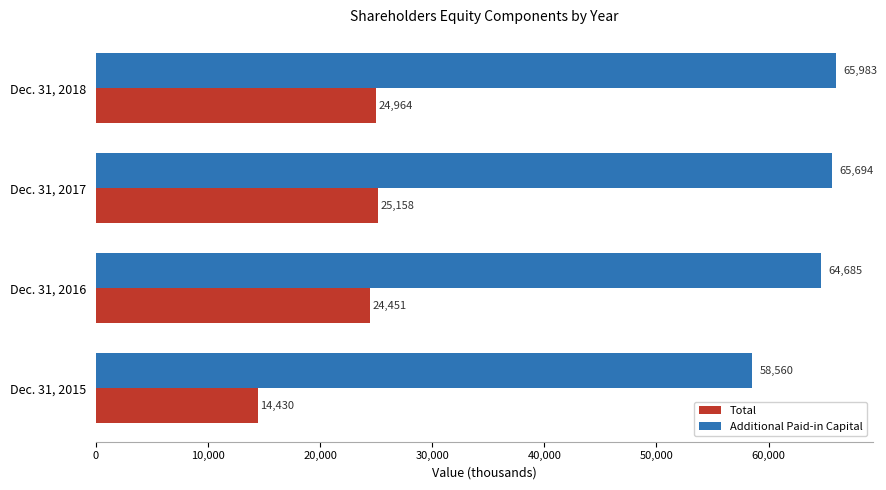

What is the difference between the maximum and minimum values in the Total series?

10728